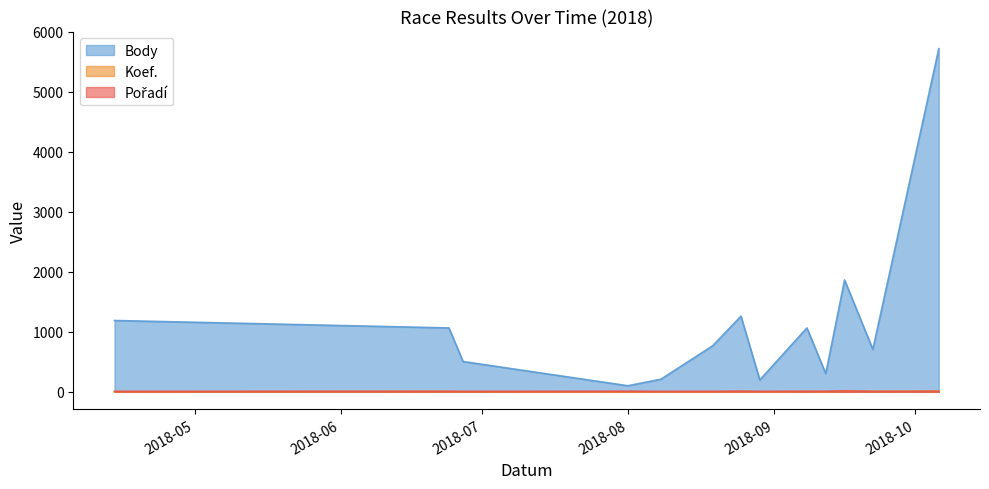

Which series has the largest total across all categories?

Body